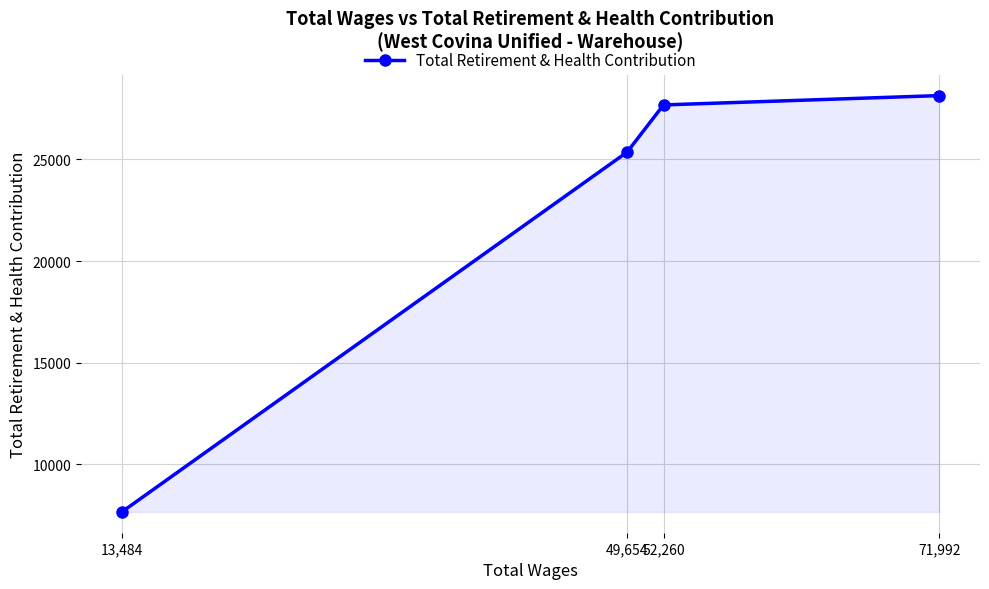

Reading left to right, list all the values displayed in this chart.

13,484=7667	49,654=25356	52,260=27675	71,992=28134